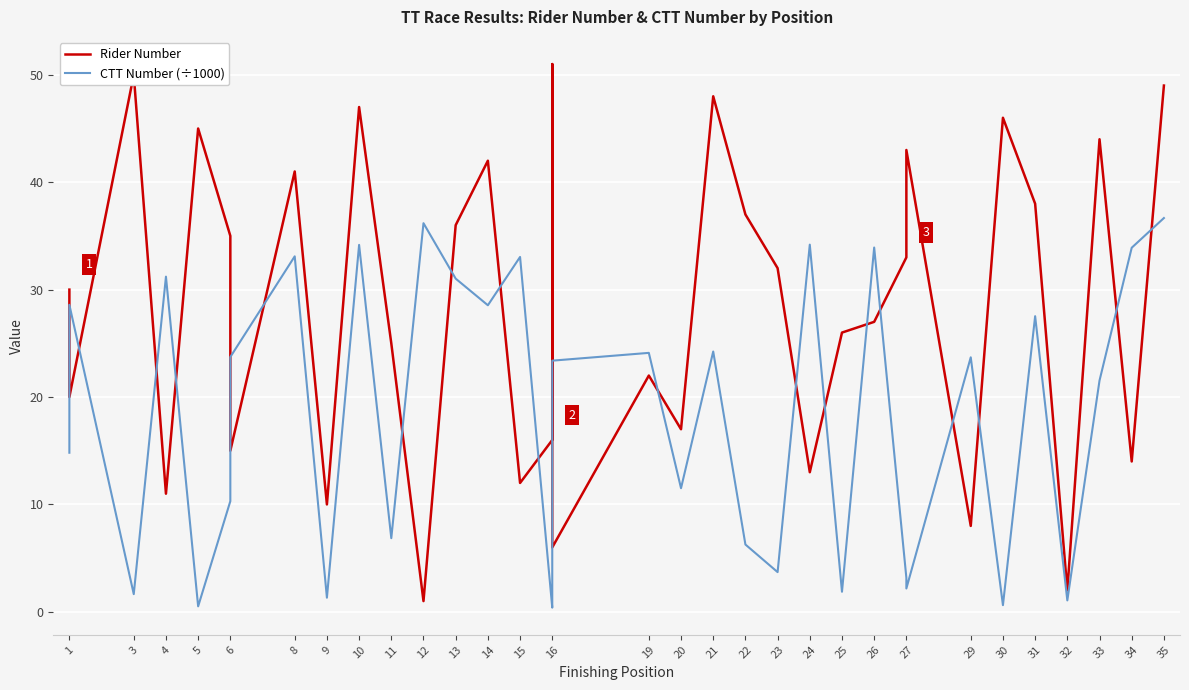

How many values in the Rider Number series exceed 30?

17